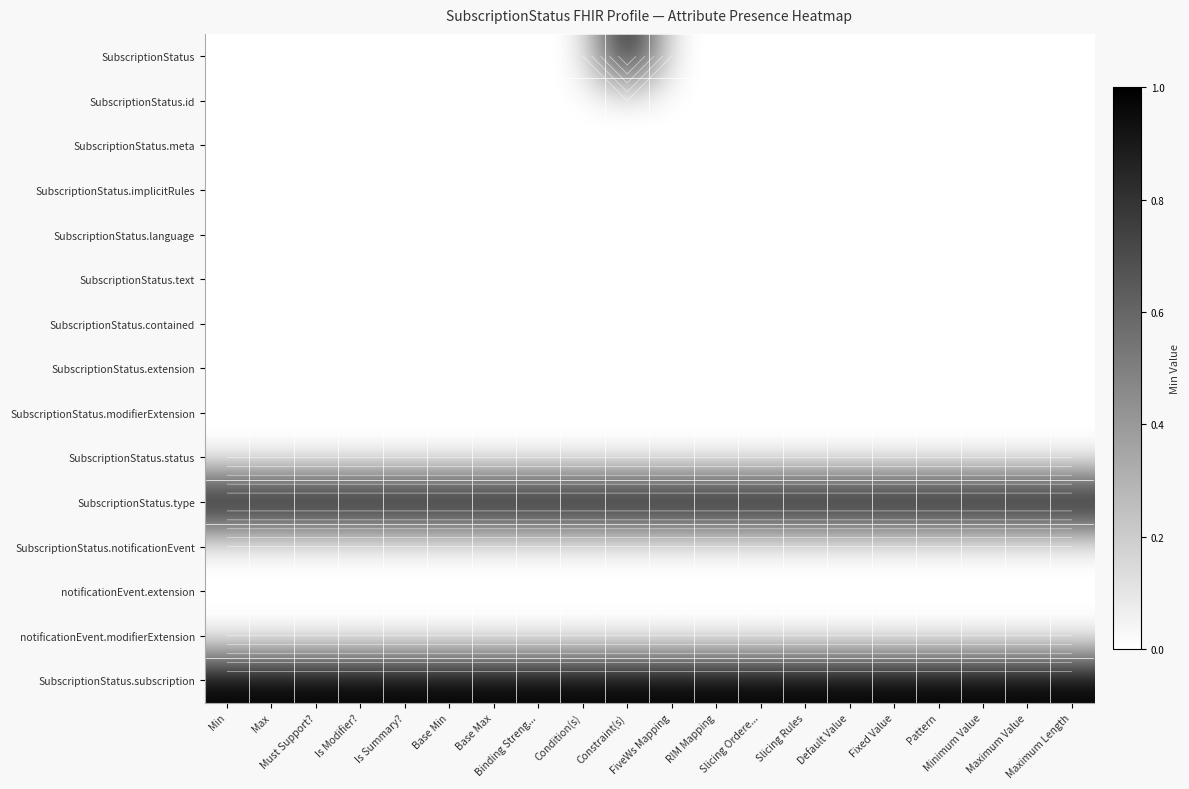

True or false: notificationEvent.extension has a value of 0 at FiveWs Mapping.

True